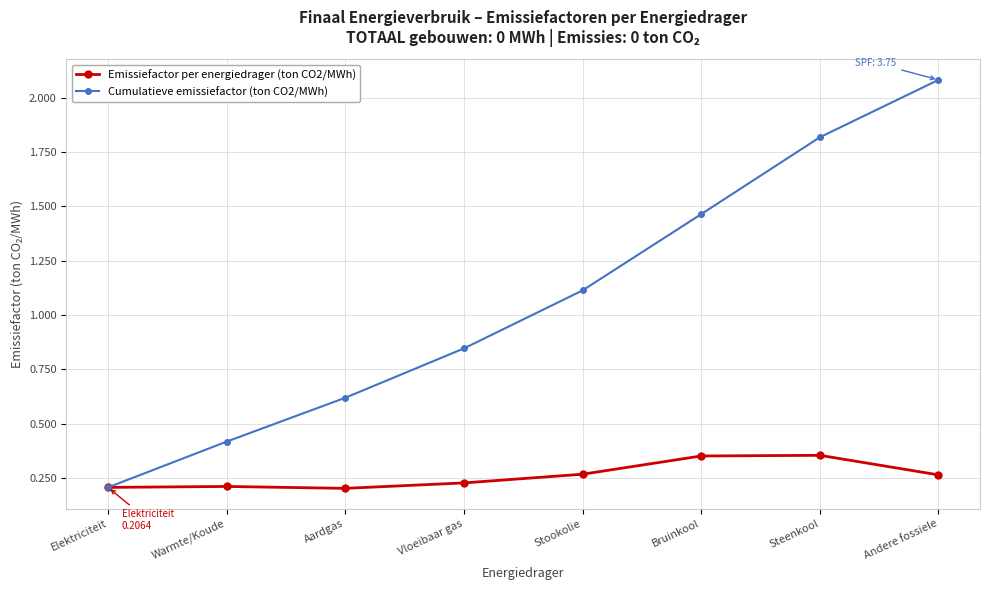

Which series changed the most between Aardgas and Bruinkool?

Cumulatieve emissiefactor (ton CO2/MWh)